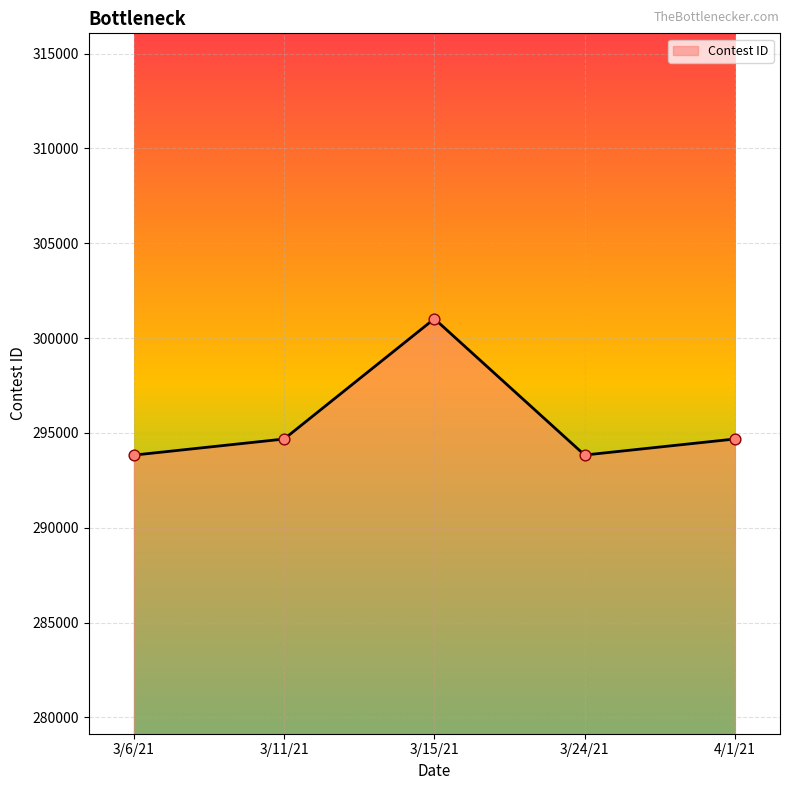

Between 3/6/21 and 3/15/21, which is larger?

3/15/21